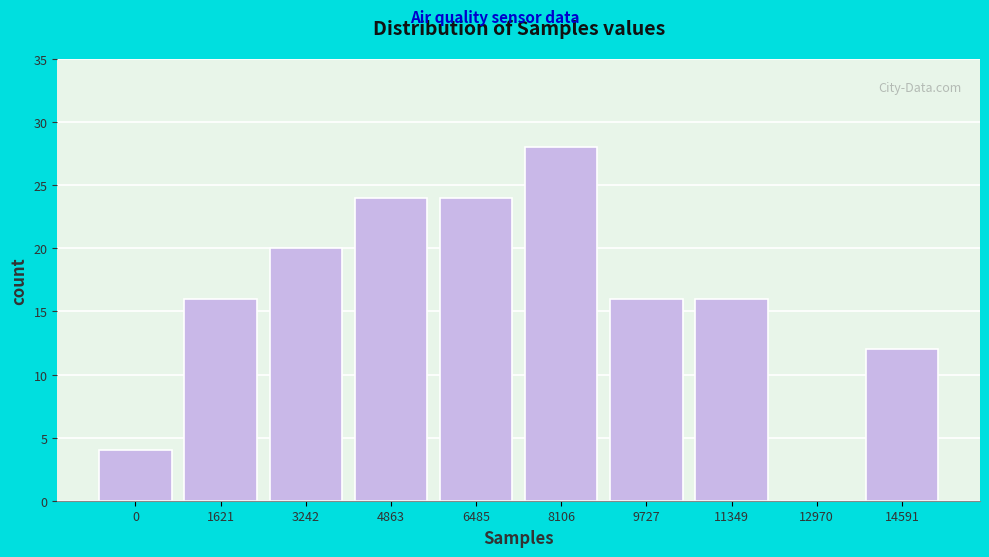

Reading right to left, transcribe all the data shown in this chart.

14591=12	12970=0	11349=16	9727=16	8106=28	6485=24	4863=24	3242=20	1621=16	0=4